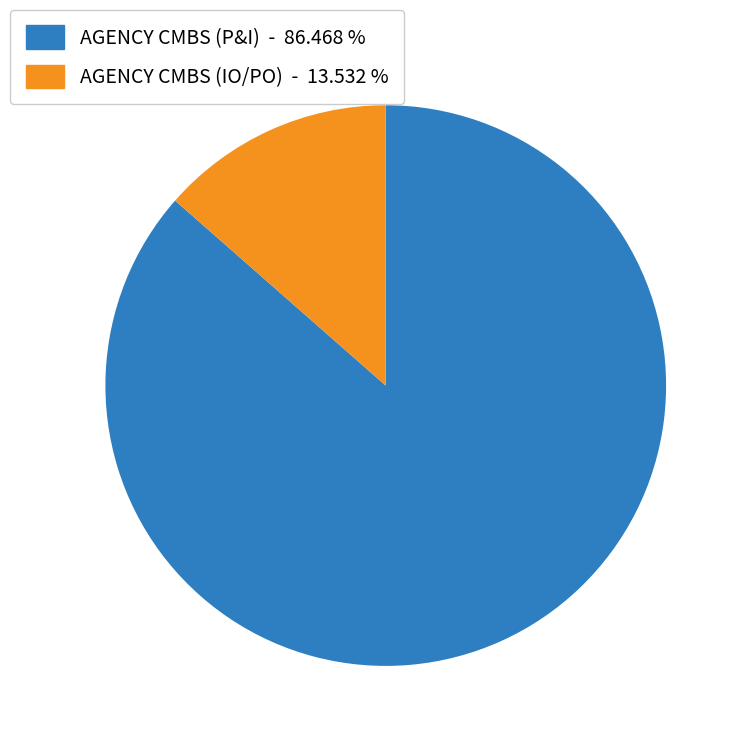

True or false: AGENCY CMBS (IO/PO) accounts for 8% of the total.

False